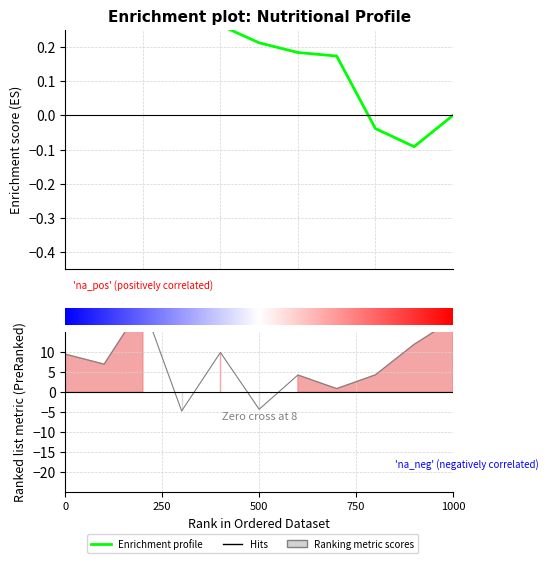

What is the difference between the maximum and second lowest values in the Enrichment profile series?

0.5